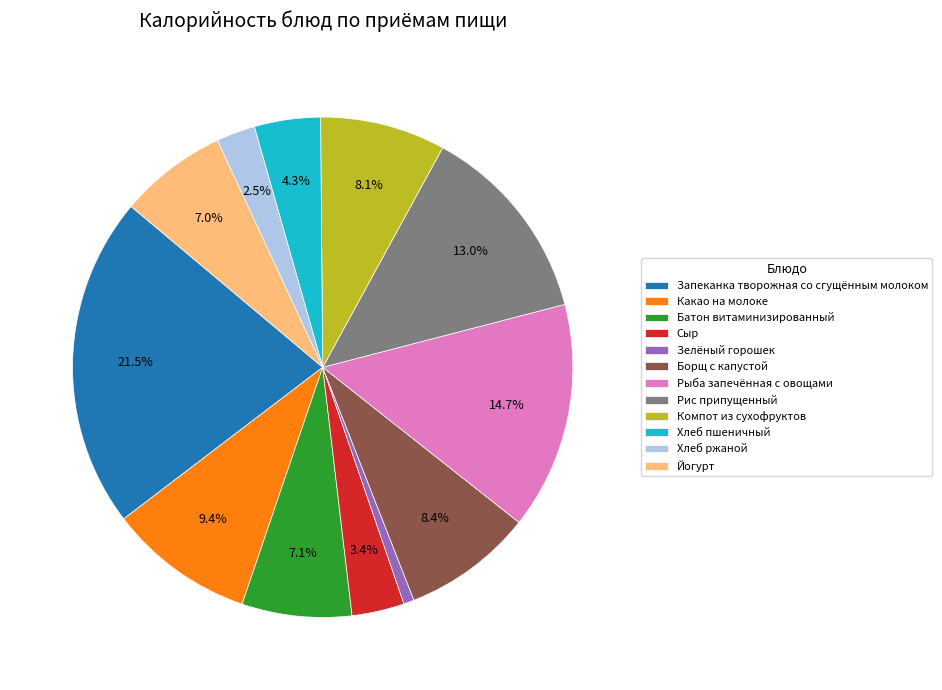

To the nearest percent, what portion does Борщ с капустой represent?

8%